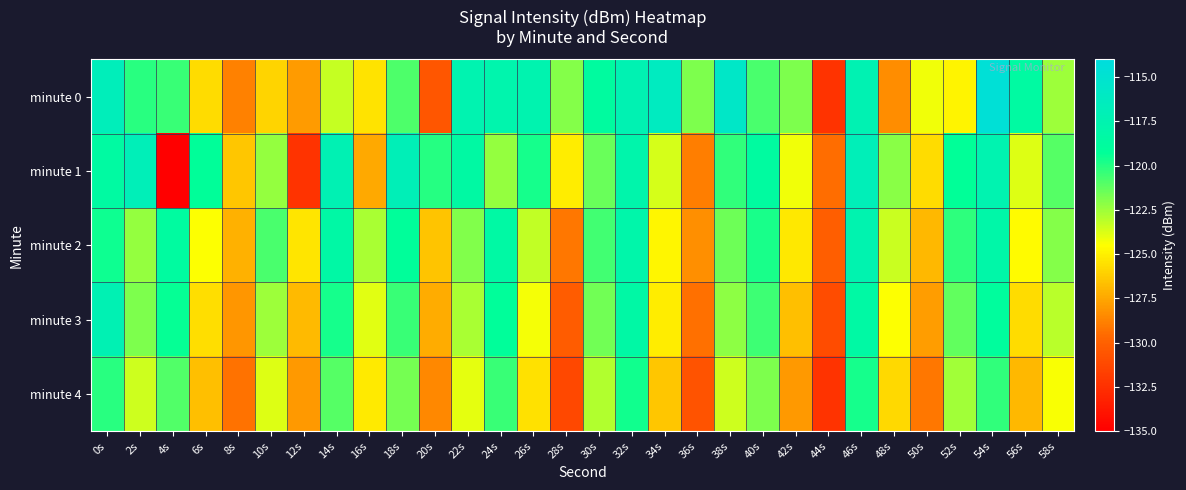

Which series has the widest spread of values?

minute 1